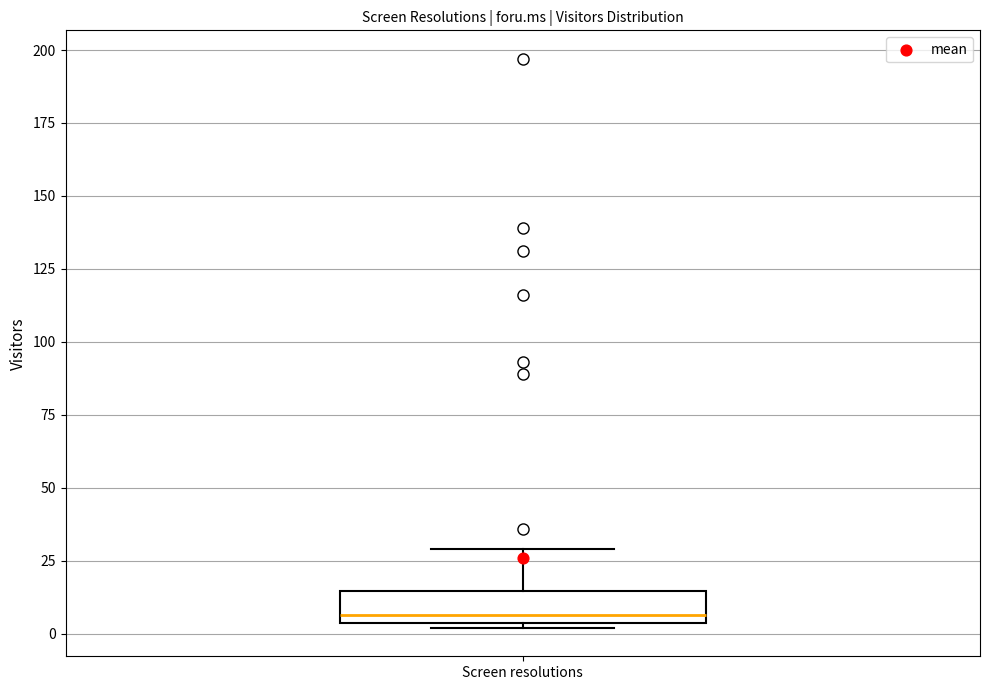

Where is the upper edge of the box for Screen resolutions on the y-axis? The values are not printed on the chart, so give them approximately, as read against the axis.

15